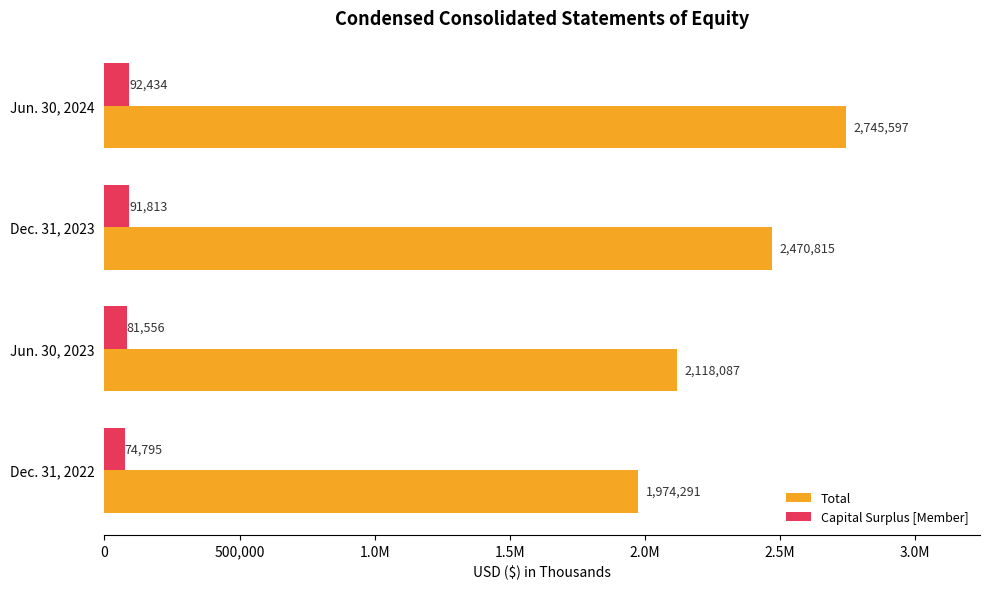

What are all the series names shown in the legend?

Total, Capital Surplus [Member]